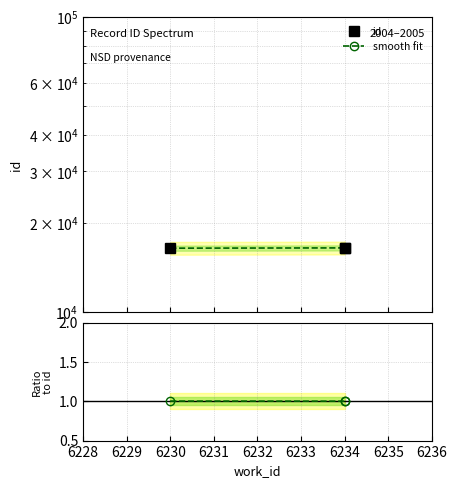

What is the approximate value of smooth fit at 6234?

16530.0